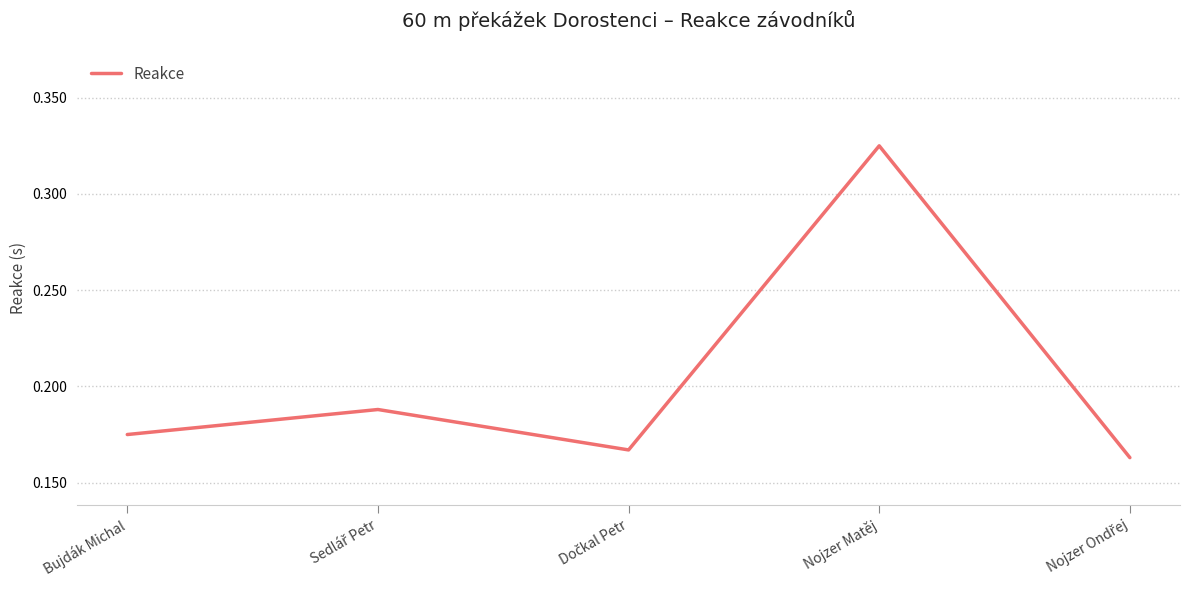

Count the number of data series in this chart.

1